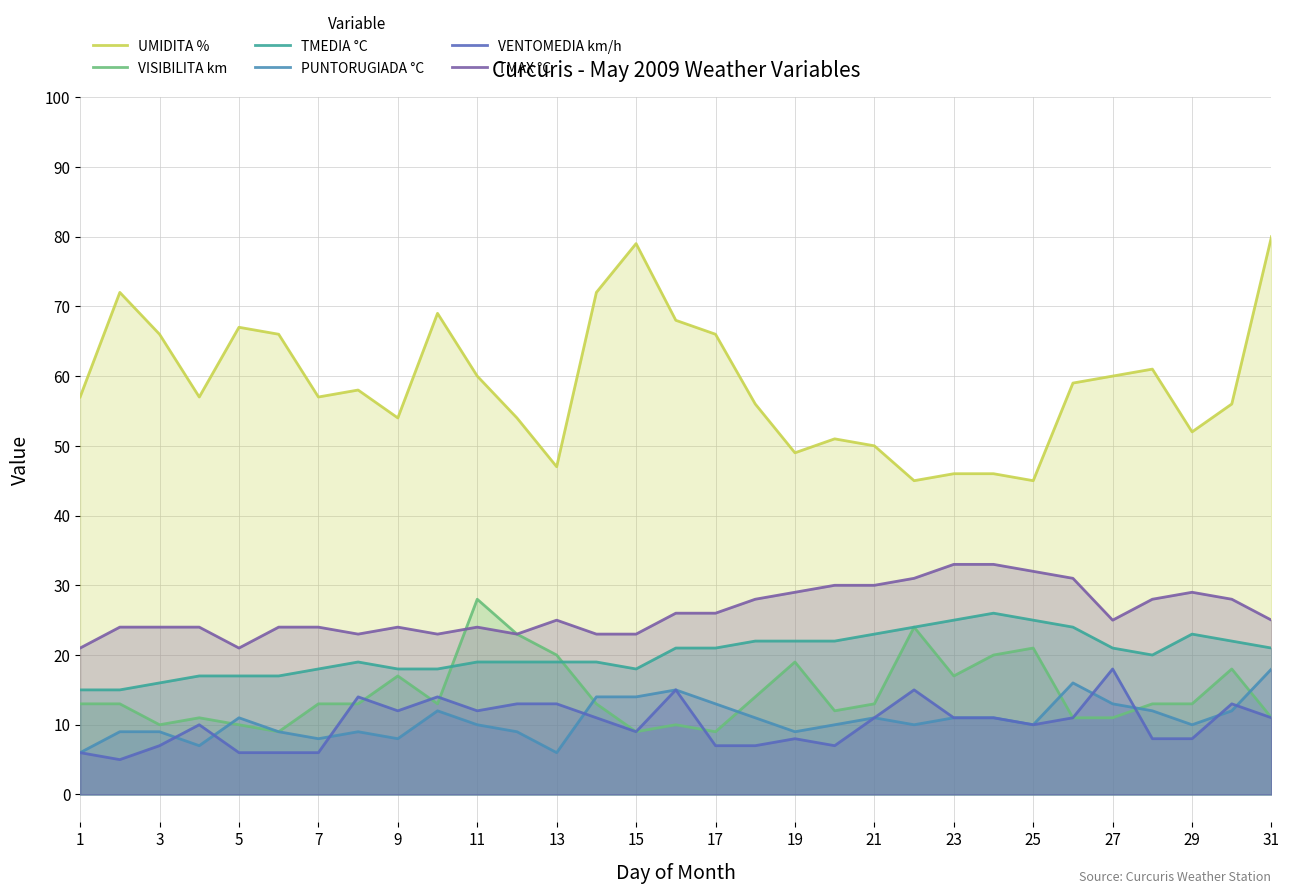

Which series changed the most between 15 and 27?

UMIDITA %